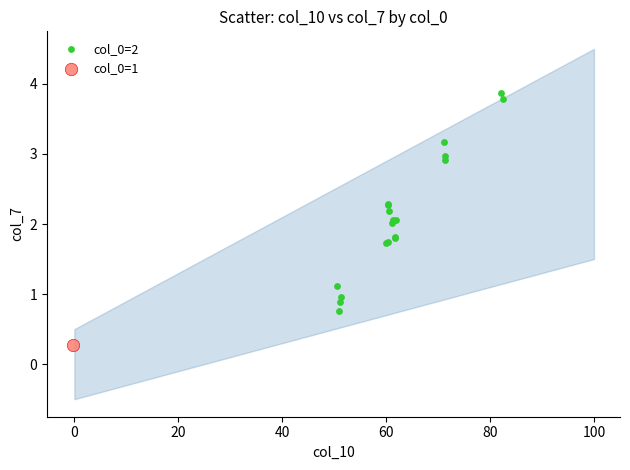

What are all the series names shown in the legend?

col_0=2, col_0=1